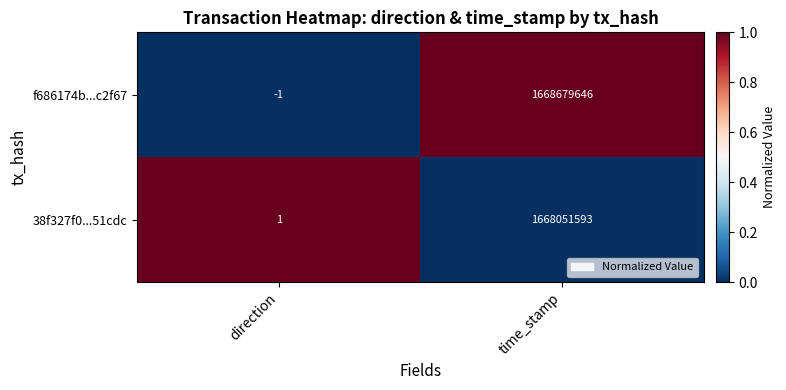

The f686174b...c2f67 series shows 1668679646 at time_stamp. True or false?

True